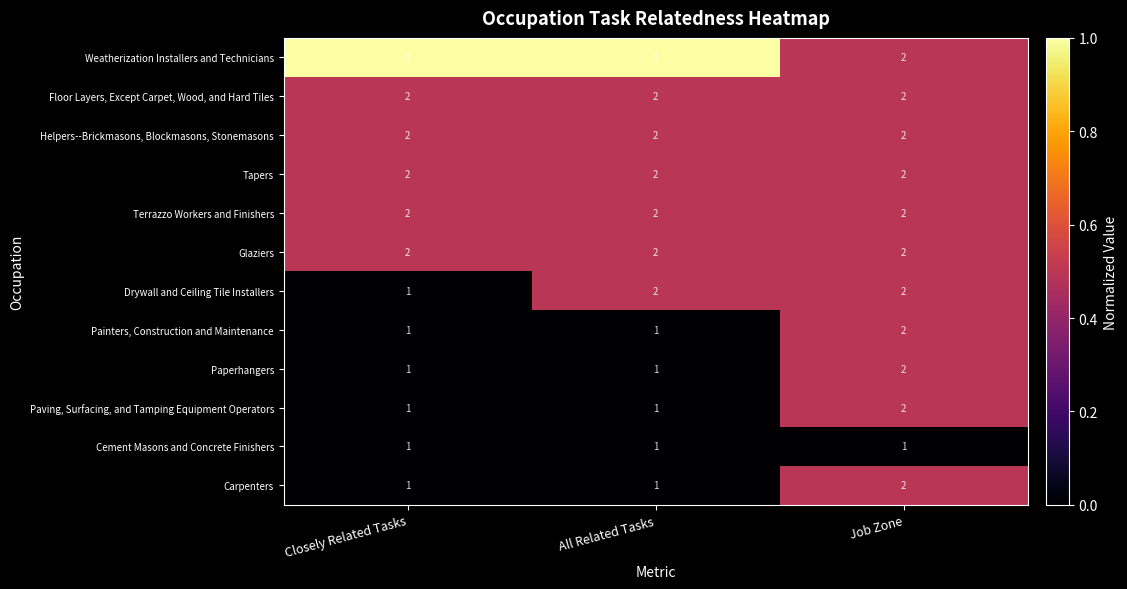

The Paperhangers series shows 1 at Closely Related Tasks. True or false?

True